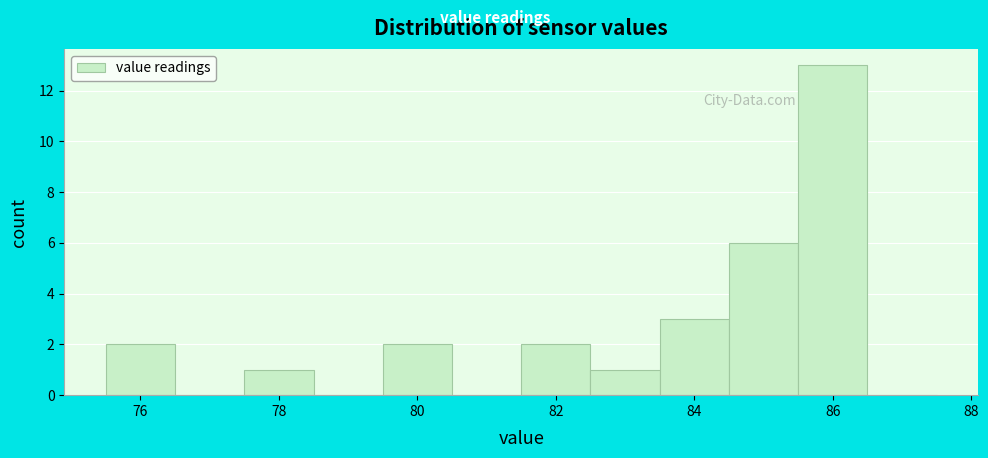

What is the height of the bar covering 79.5 to 80.5 on the x-axis? Neither the bar edges nor the heights are printed on the chart, so give them approximately, as read against the axes.

2